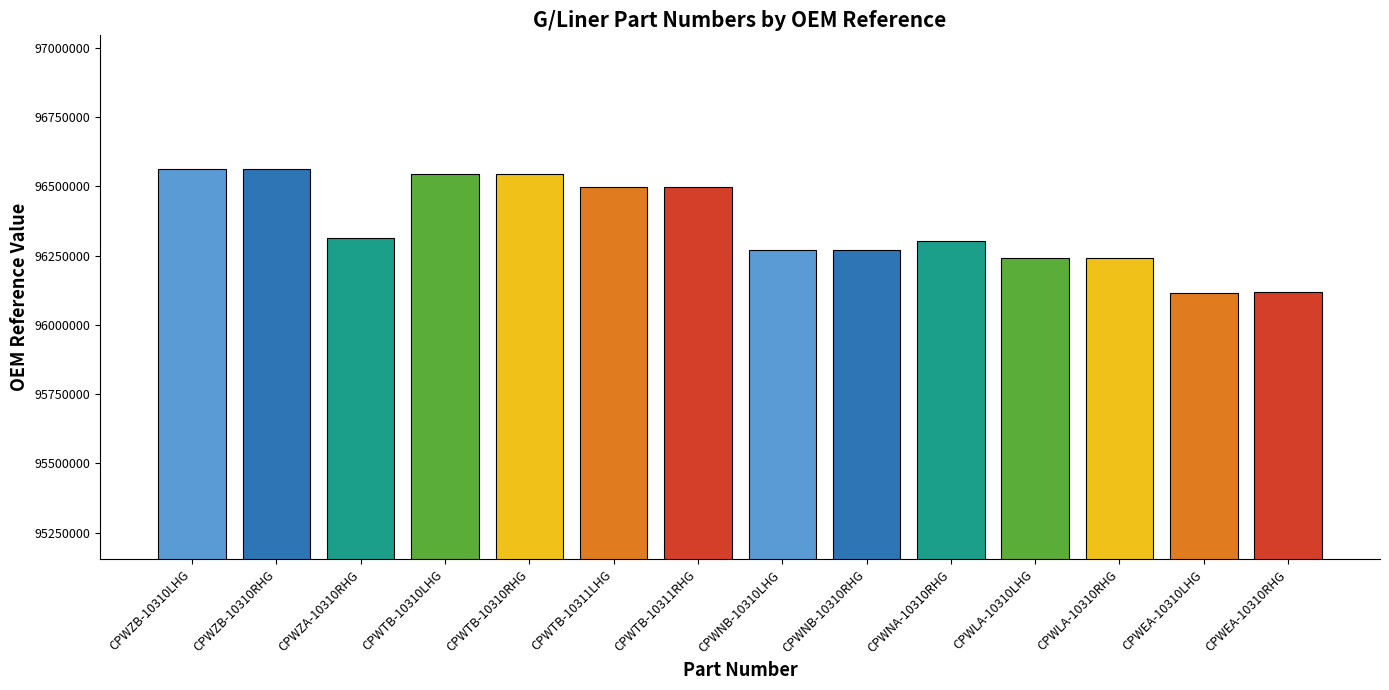

What position from the left is CPWLA-10310LHG?

11